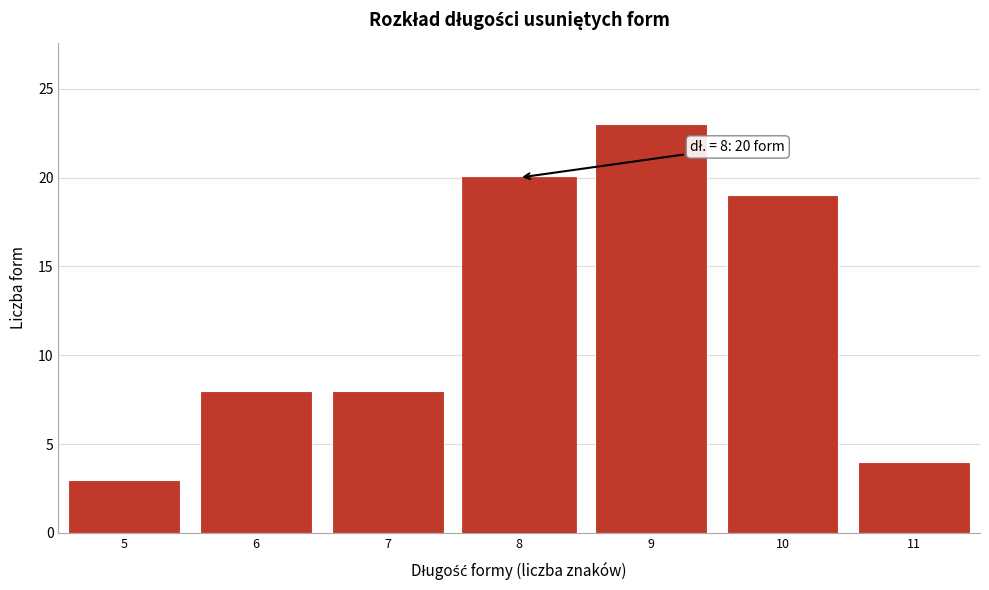

Over which range of the x-axis is the bar tallest?

8.5 to 9.5